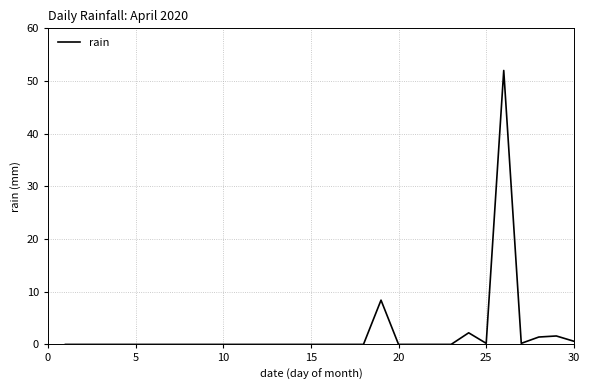

What is the difference between the maximum and minimum values?

52.0